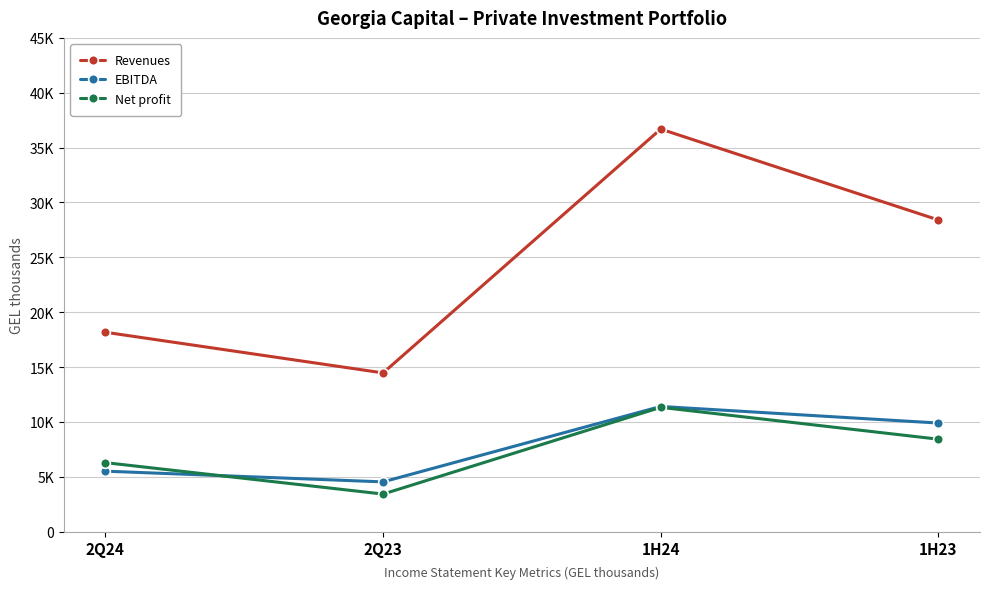

What is the difference between the Revenues values at 1H23 and 1H24?

8281